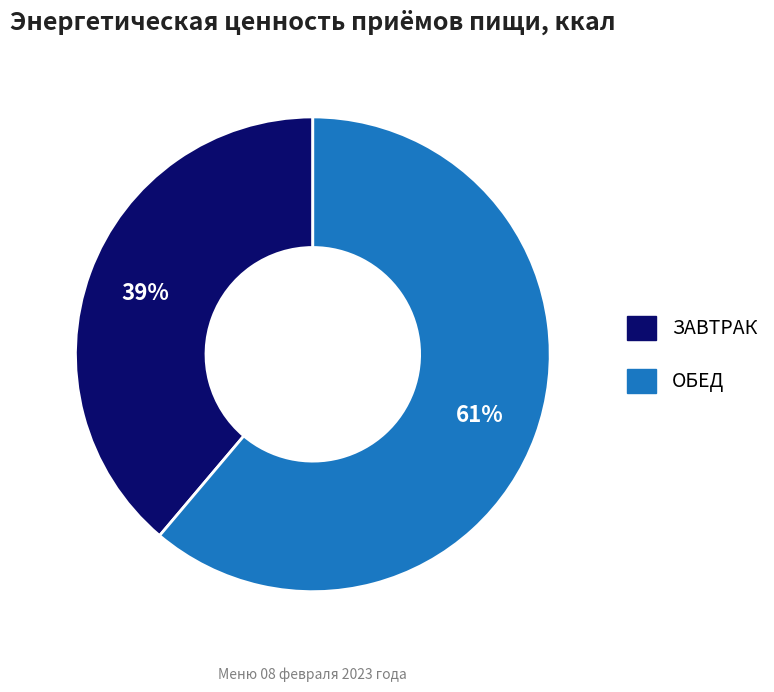

The ОБЕД slice represents 47% of the pie. True or false?

False